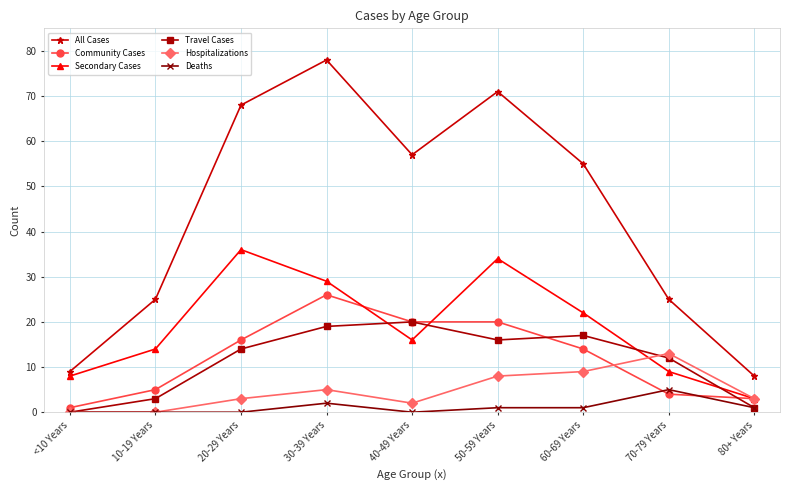

Reading left to right, extract all data points from this chart.

All Cases: <10 Years=9	10-19 Years=25	20-29 Years=68	30-39 Years=78	40-49 Years=57	50-59 Years=71	60-69 Years=55	70-79 Years=25	80+ Years=8
Community Cases: <10 Years=1	10-19 Years=5	20-29 Years=16	30-39 Years=26	40-49 Years=20	50-59 Years=20	60-69 Years=14	70-79 Years=4	80+ Years=3
Secondary Cases: <10 Years=8	10-19 Years=14	20-29 Years=36	30-39 Years=29	40-49 Years=16	50-59 Years=34	60-69 Years=22	70-79 Years=9	80+ Years=3
Travel Cases: <10 Years=0	10-19 Years=3	20-29 Years=14	30-39 Years=19	40-49 Years=20	50-59 Years=16	60-69 Years=17	70-79 Years=12	80+ Years=1
Hospitalizations: <10 Years=0	10-19 Years=0	20-29 Years=3	30-39 Years=5	40-49 Years=2	50-59 Years=8	60-69 Years=9	70-79 Years=13	80+ Years=3
Deaths: <10 Years=0	10-19 Years=0	20-29 Years=0	30-39 Years=2	40-49 Years=0	50-59 Years=1	60-69 Years=1	70-79 Years=5	80+ Years=1